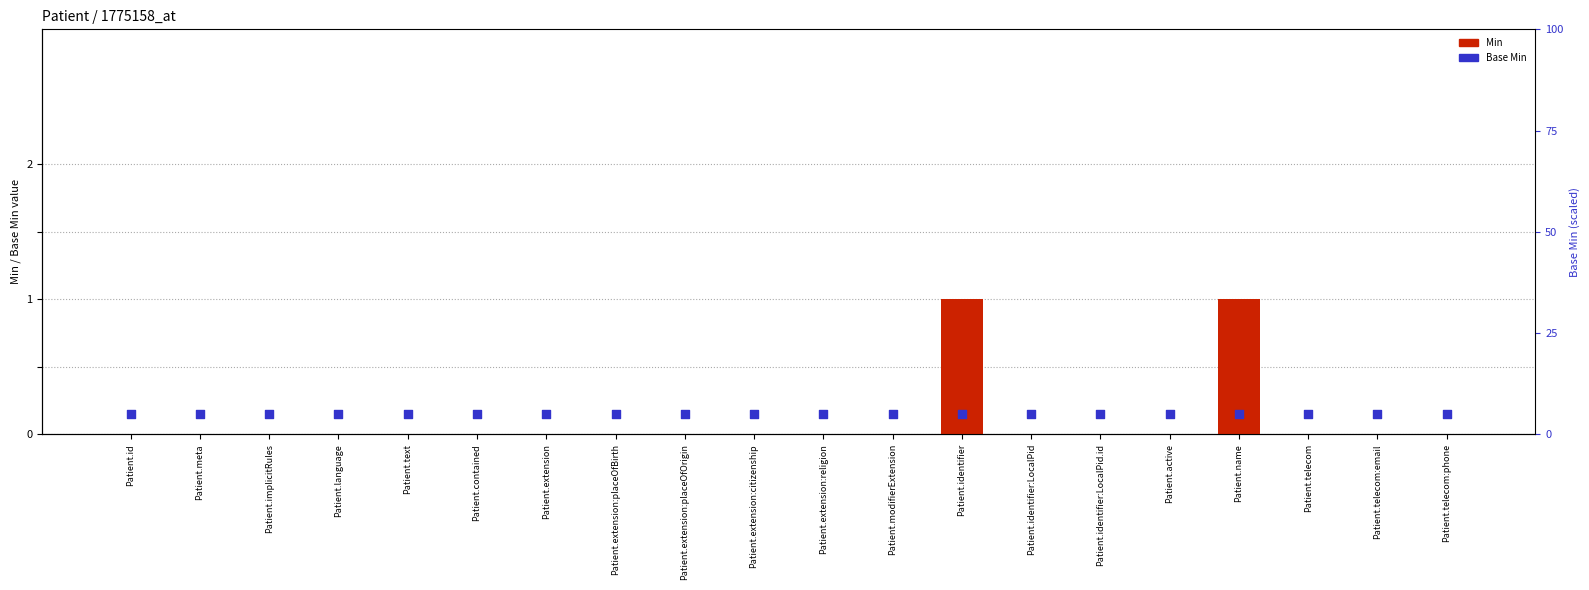

Which series reaches the minimum Y coordinate?

Min